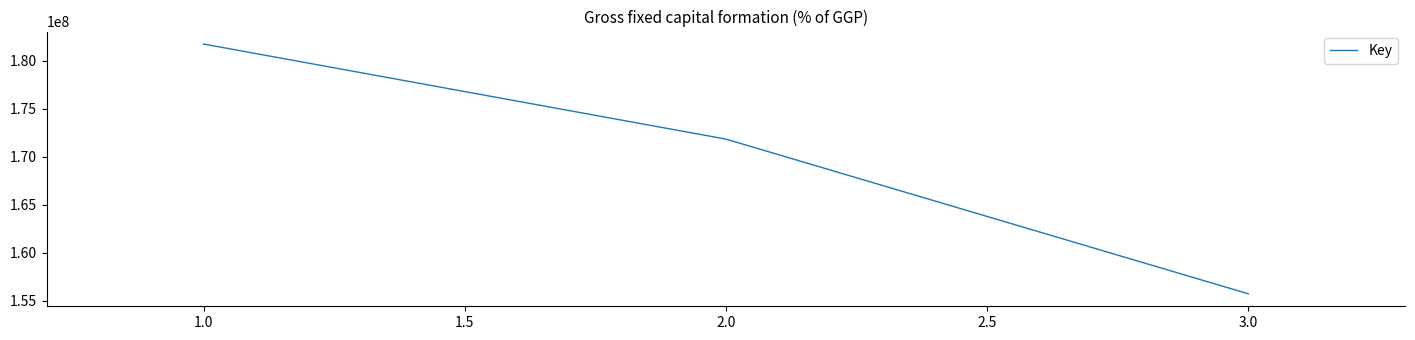

What is the difference between the values at 3.0 and 2.0?

16113802